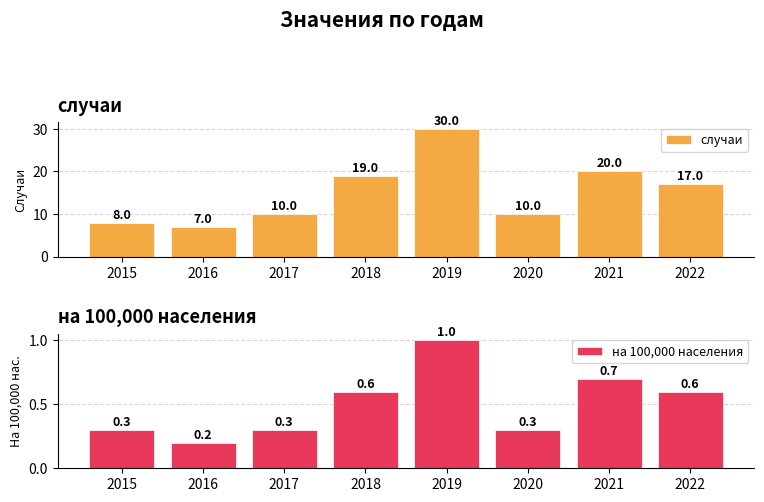

Is it true that случаи equals 7.0 at 2016?

True